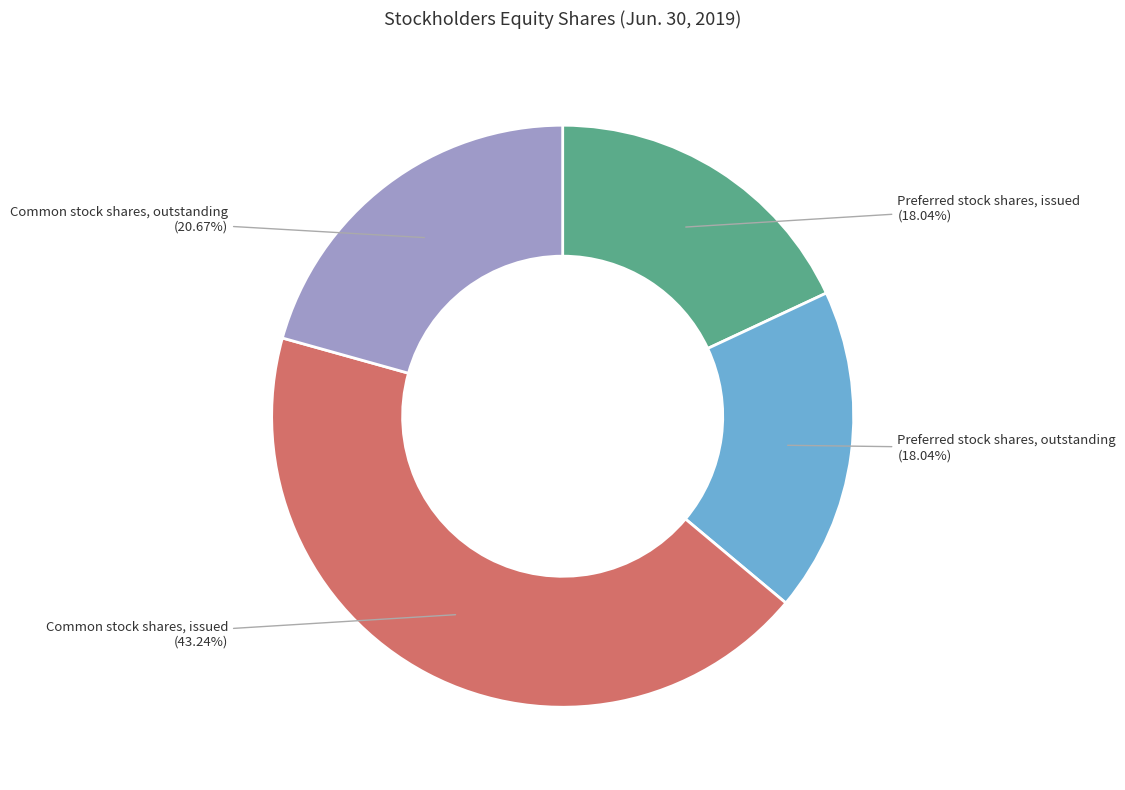

Which slice is the largest?

Common stock shares, issued